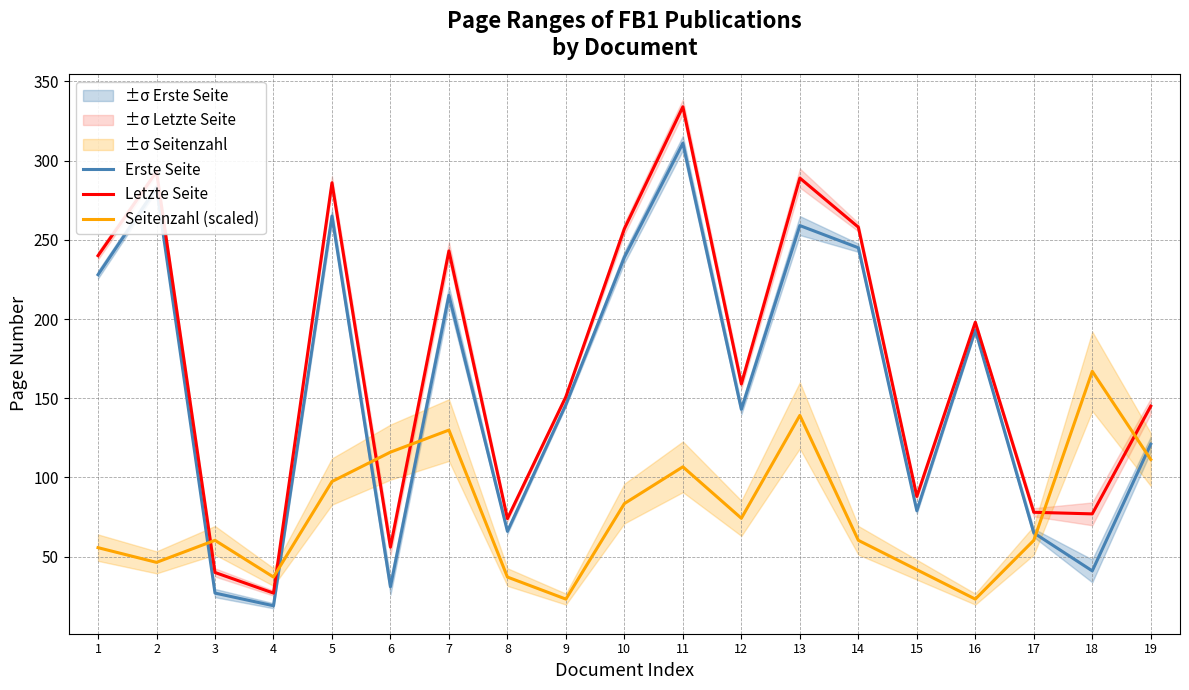

Which series has the largest total across all categories?

Letzte Seite